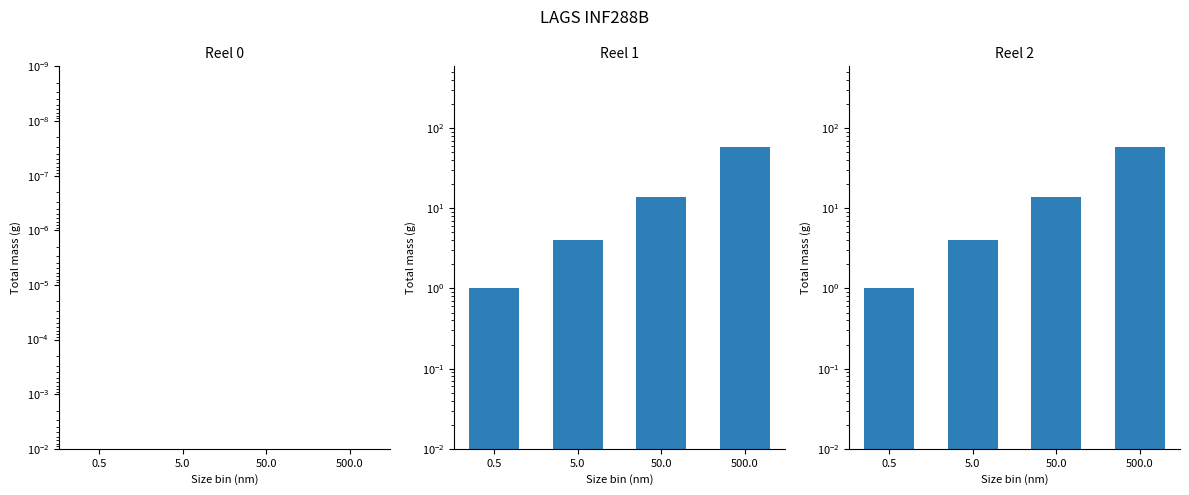

How many data points in Reel 2 are above 14?

1